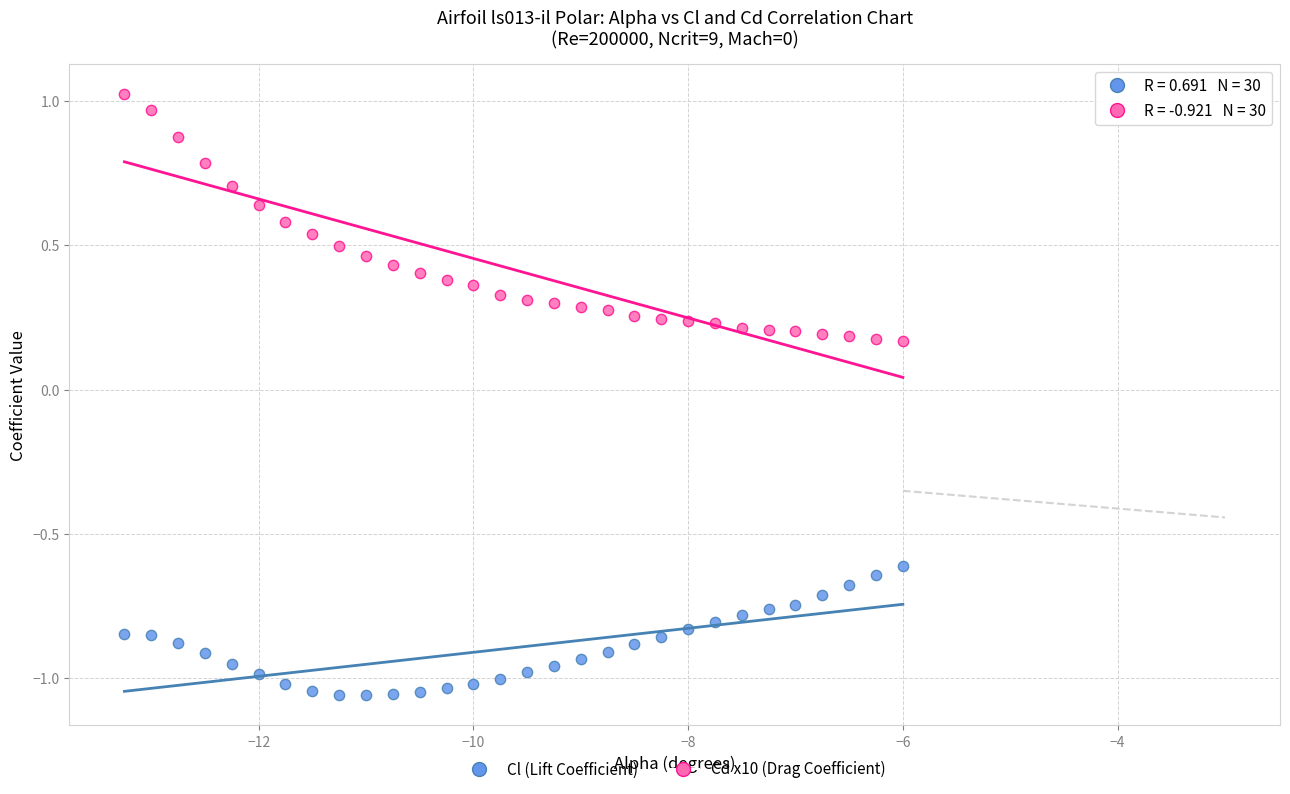

Which series contains the highest Y value?

Cd x10 (Drag Coefficient)